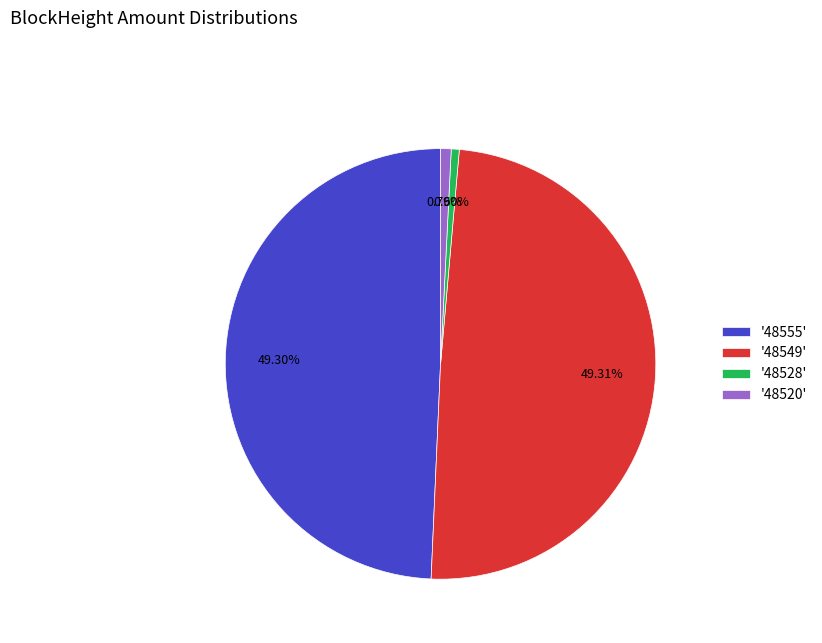

Is there any slice that represents more than half of the pie?

No